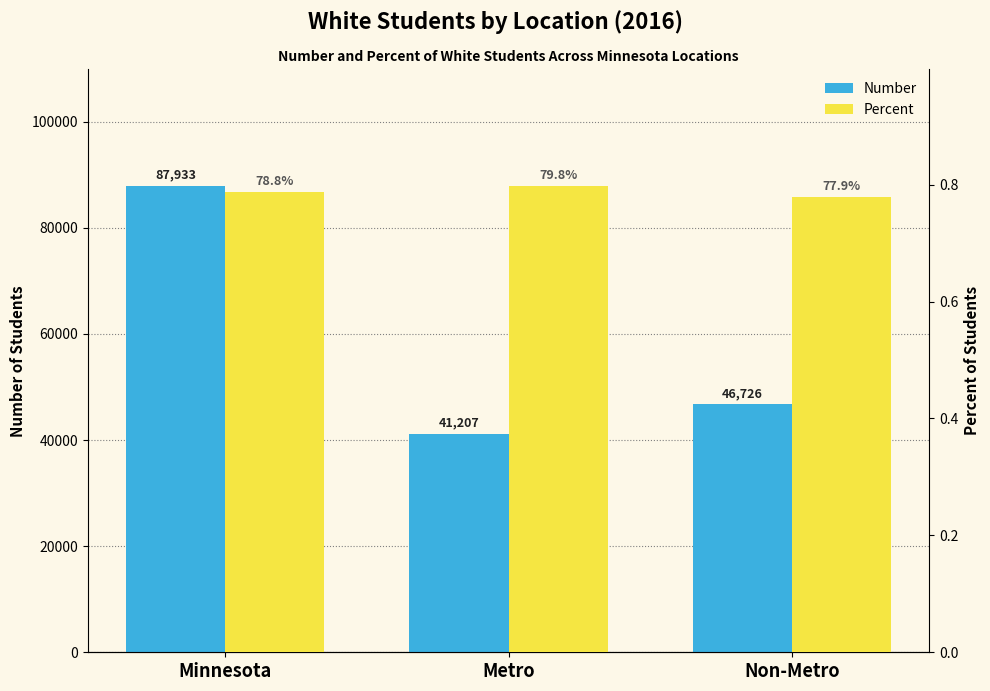

Rank the series at Non-Metro from lowest to highest value.

Percent, Number